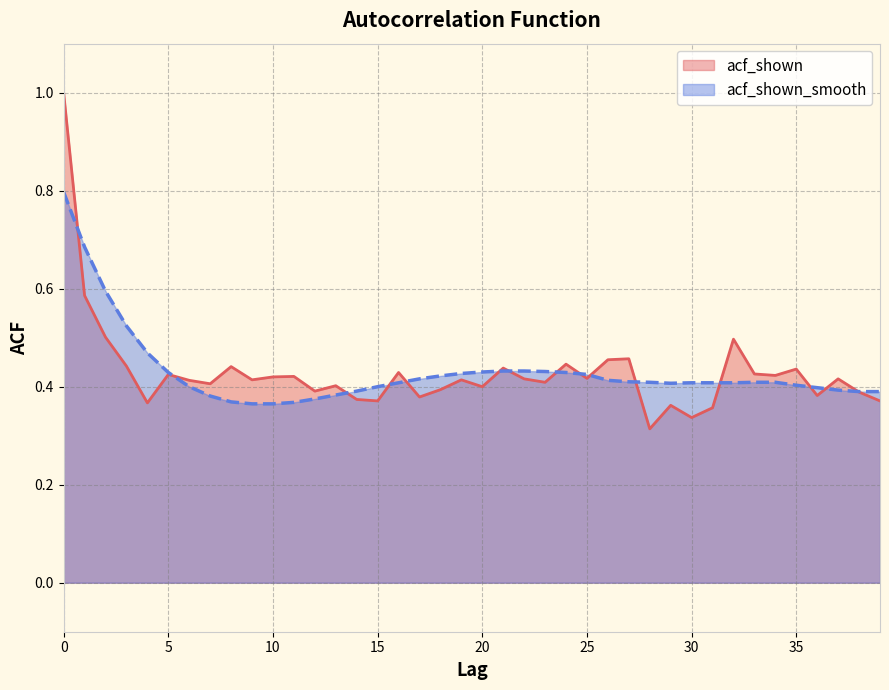

How many lines are shown in the chart?

2